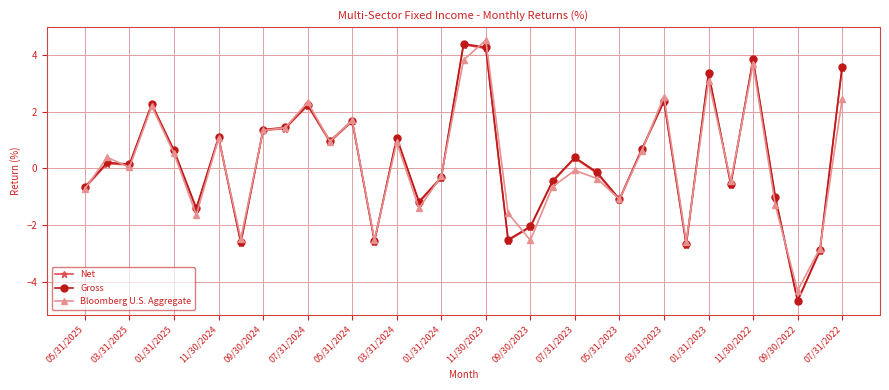

How many lines are shown in the chart?

3